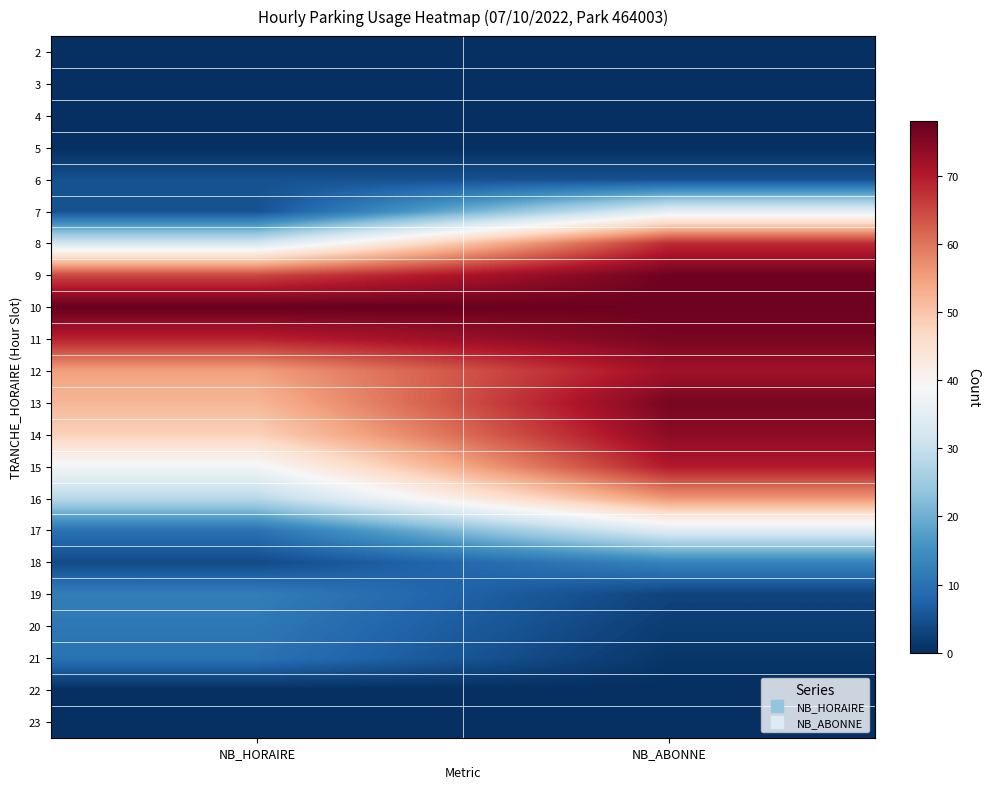

At which category does the chart reach its minimum across all series?

NB_HORAIRE